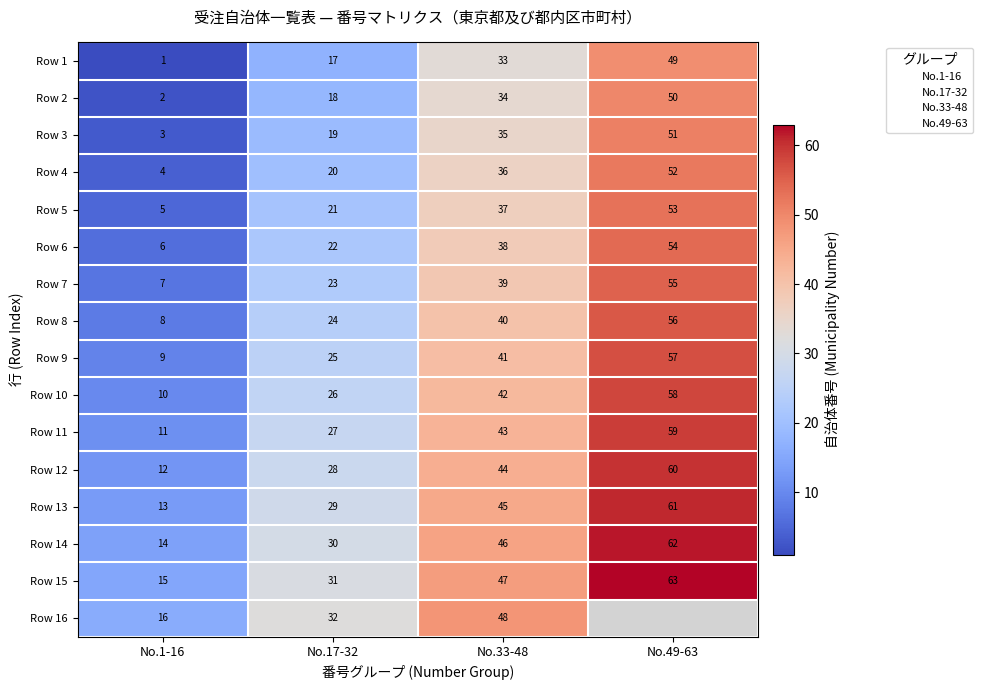

Where is Row 9 nearest to the value 33?

No.17-32